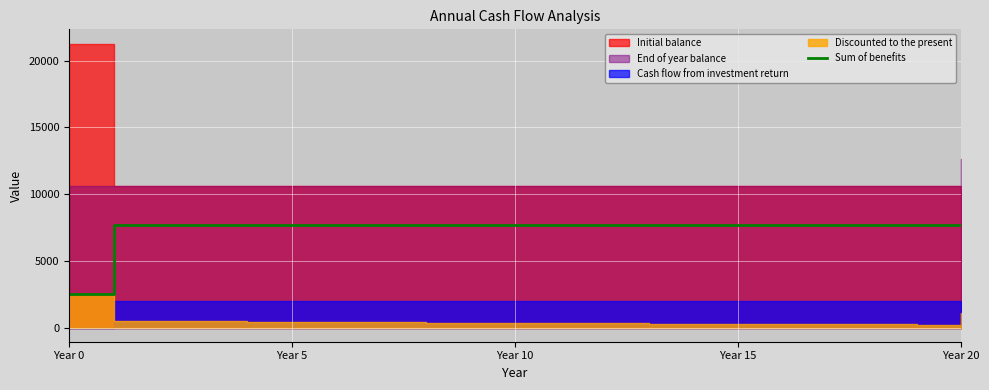

What is the maximum value for Sum of benefits?

7709.6